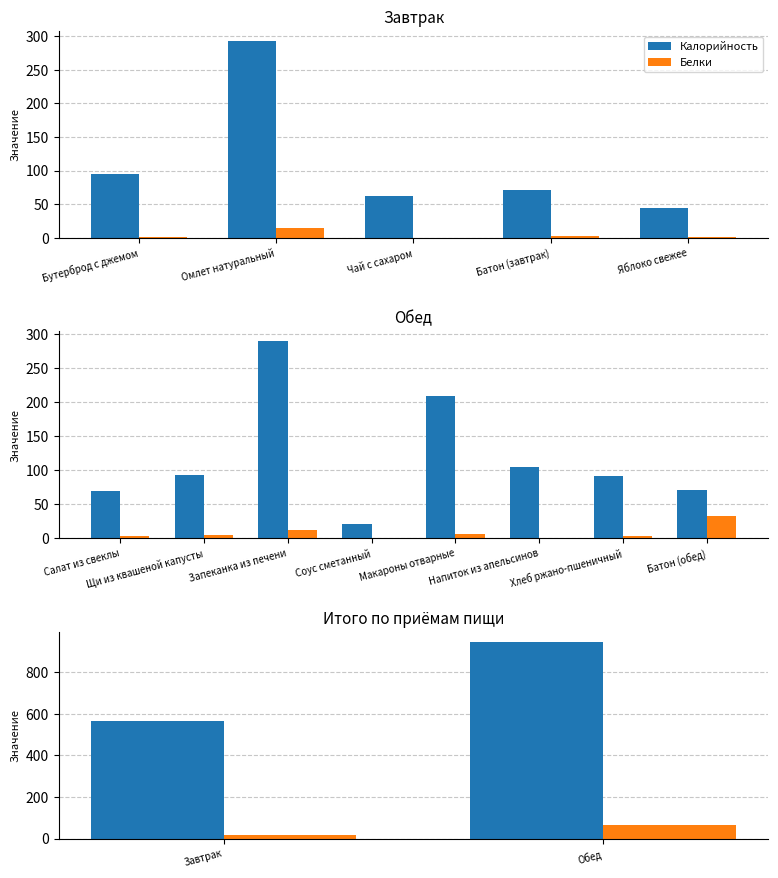

At which label does Белки reach its peak?

Обед